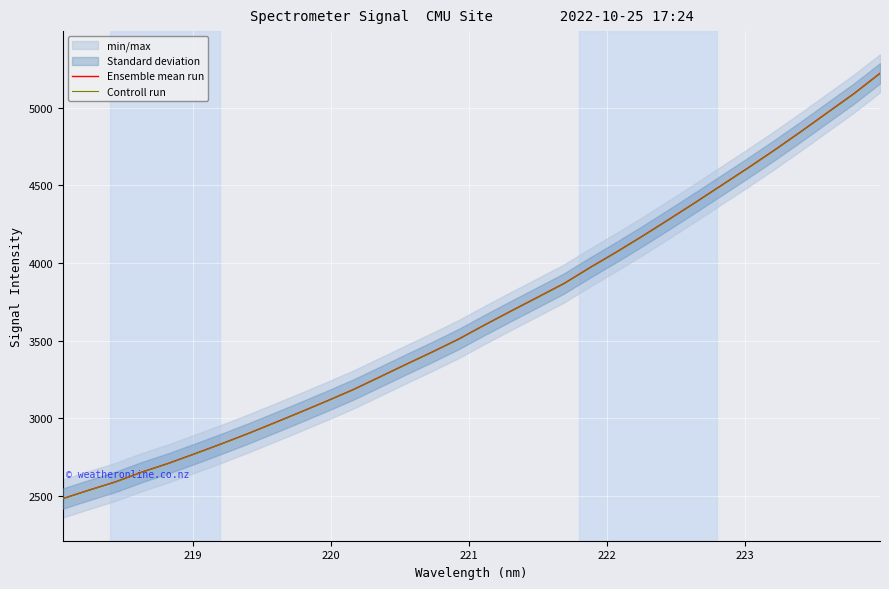

What is the difference between the maximum and minimum values in the Controll run series?

2735.2